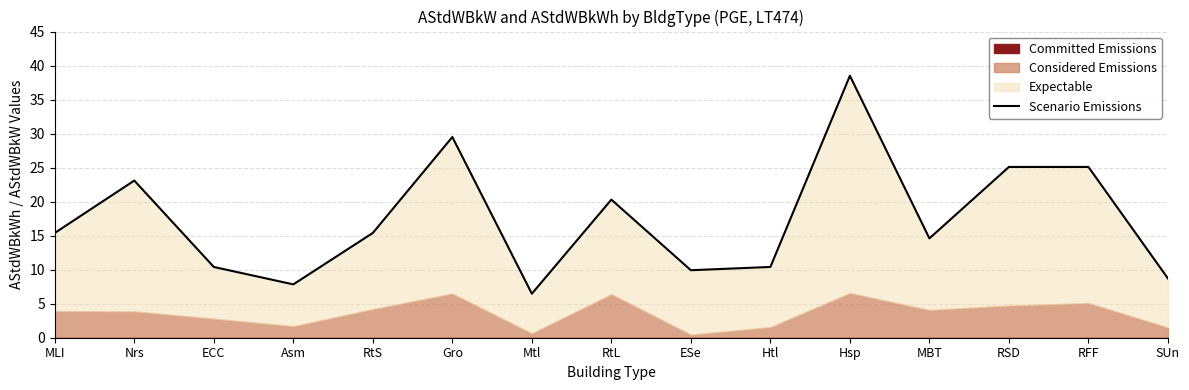

What value does the data have at Htl?

10.4